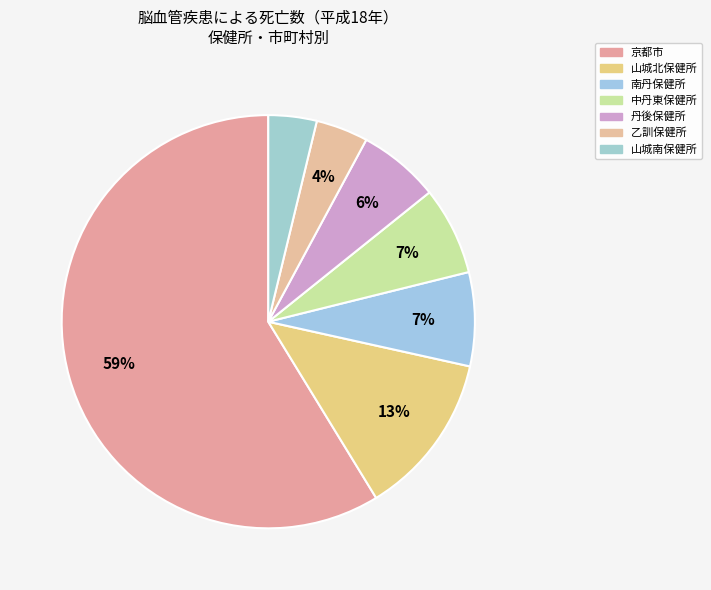

Between 京都市 and 南丹保健所, which is larger?

京都市